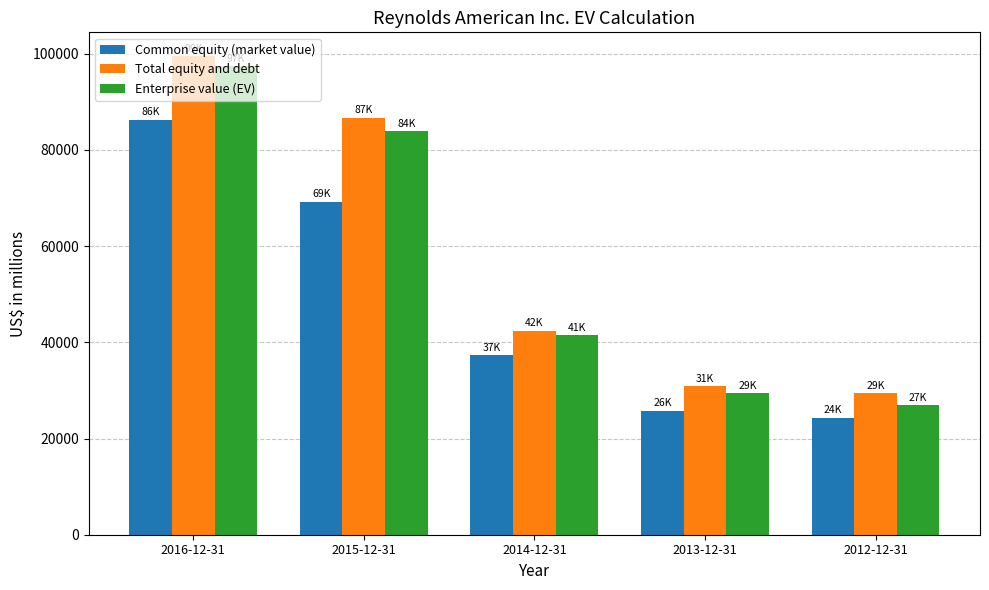

How many groups of bars are there?

5